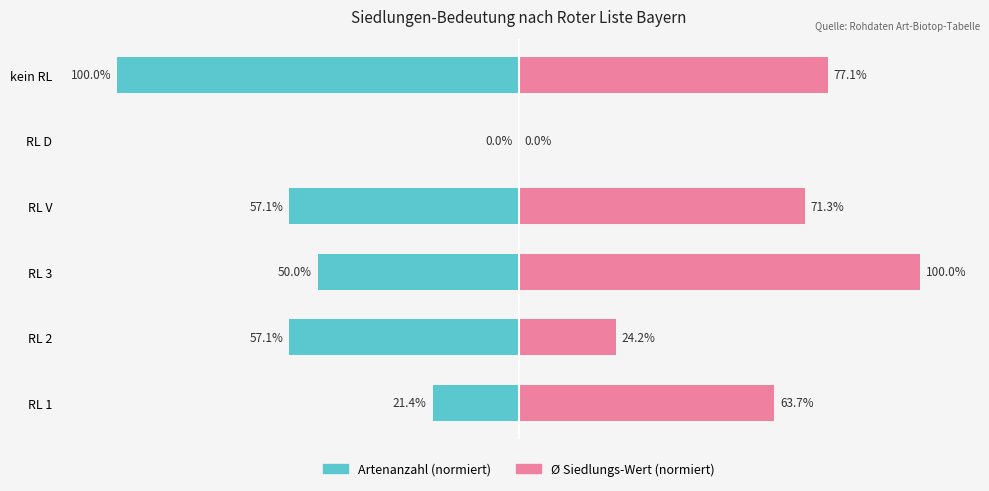

Reading right to left, transcribe all the data shown in this chart.

Artenanzahl: -100.0	0.0	-57.1	-50.0	-57.1	-21.4
Ø Siedlungs-Wert ×10: 77.1	0.0	71.3	100.0	24.2	63.7